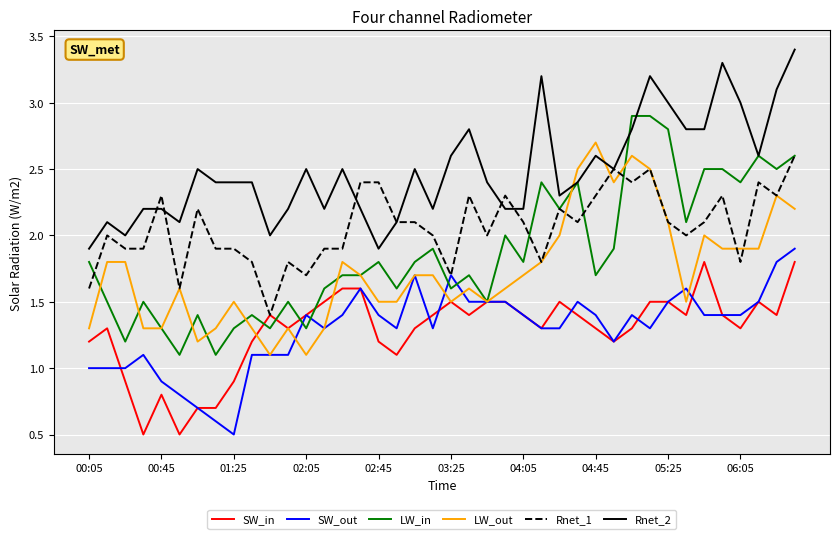

Which series has the largest total across all categories?

Rnet_2